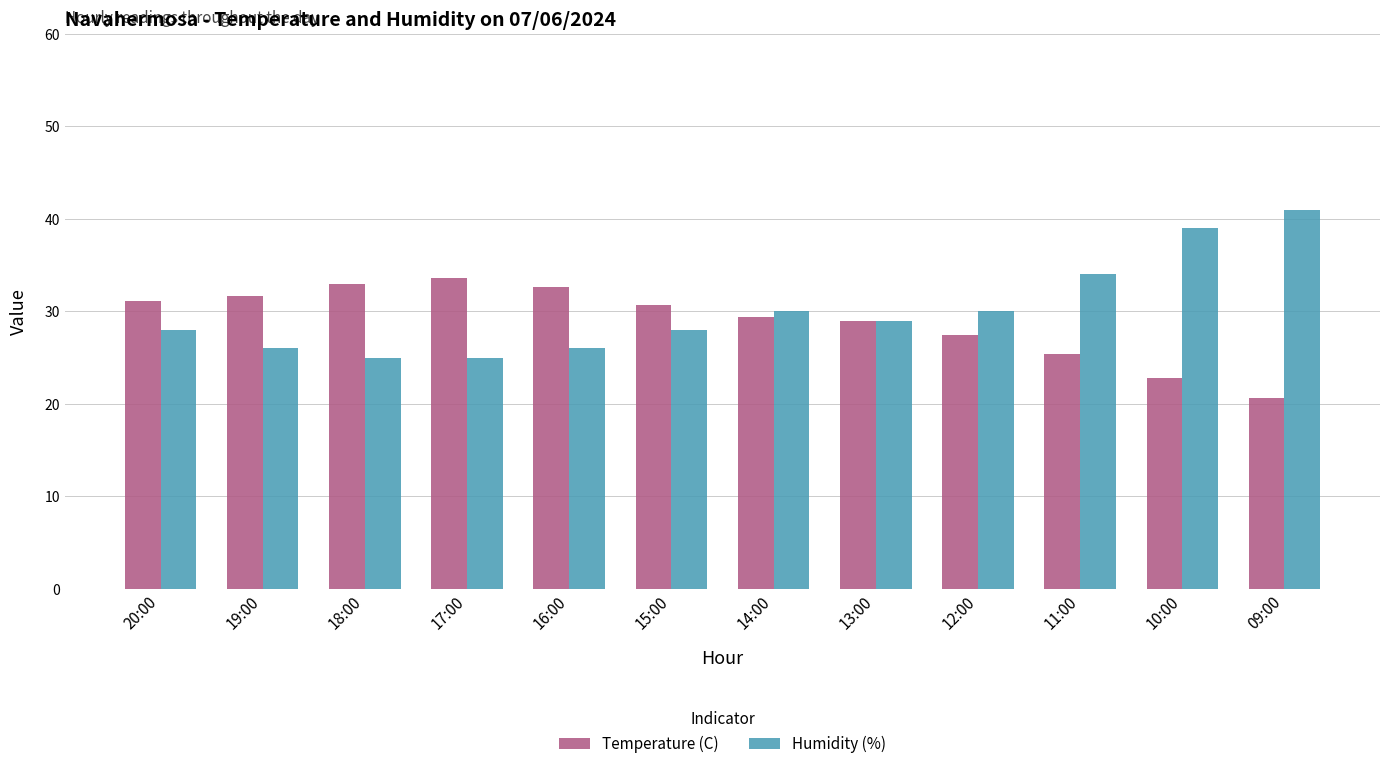

How many groups of bars are there?

12